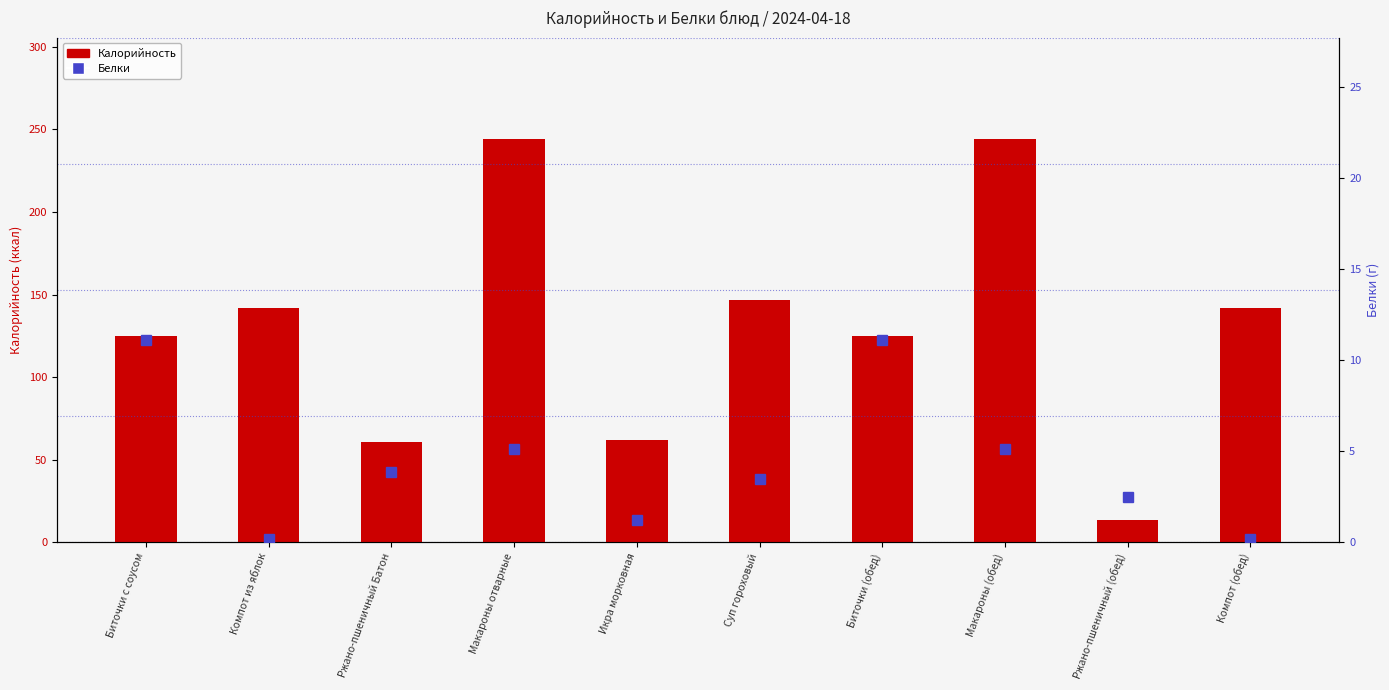

Which series has the largest range (max minus min)?

Калорийность